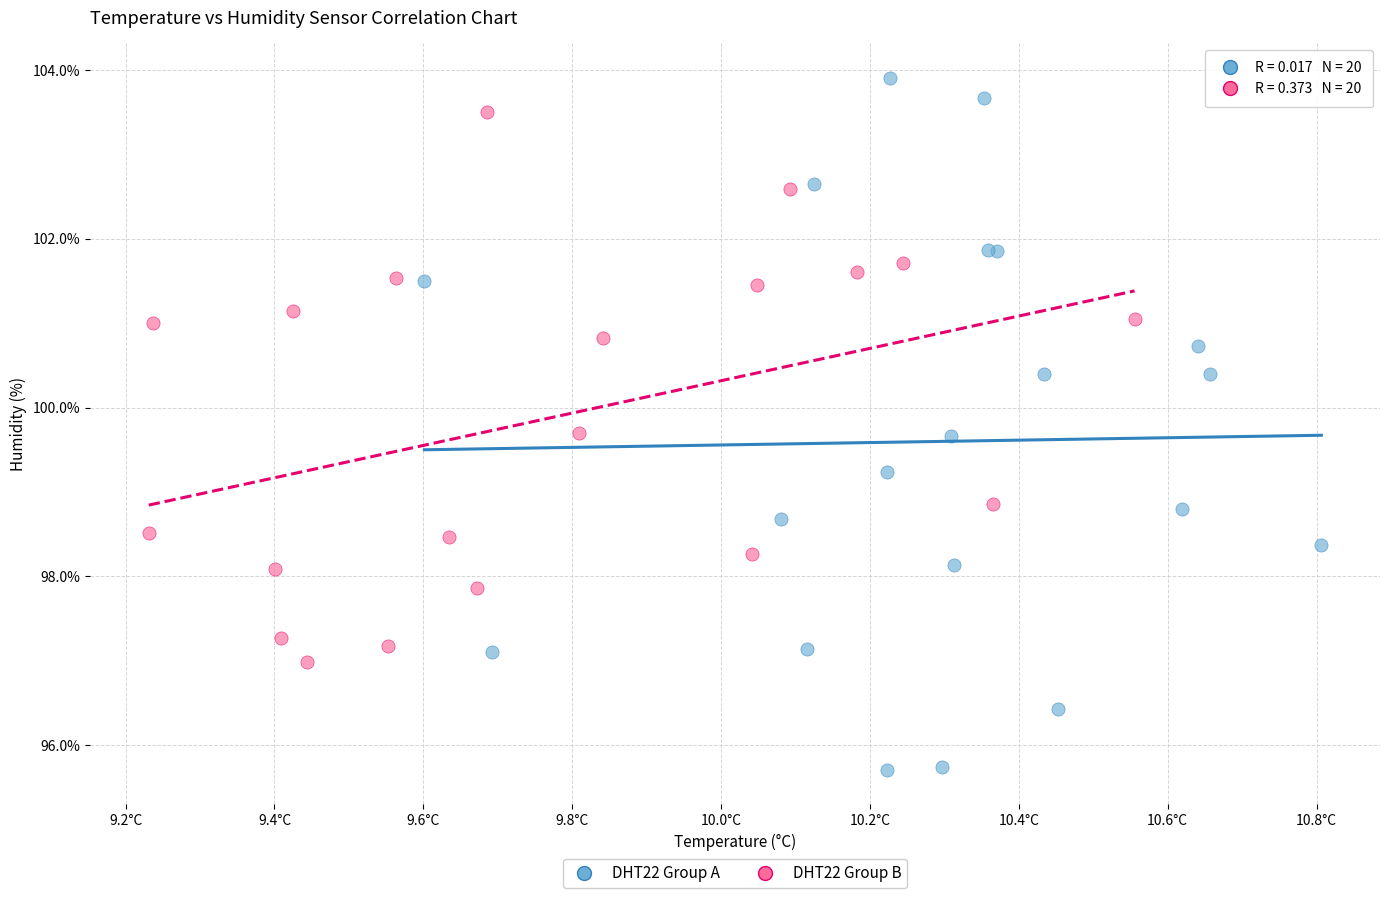

Which series contains the lowest Y value?

DHT22 Group A